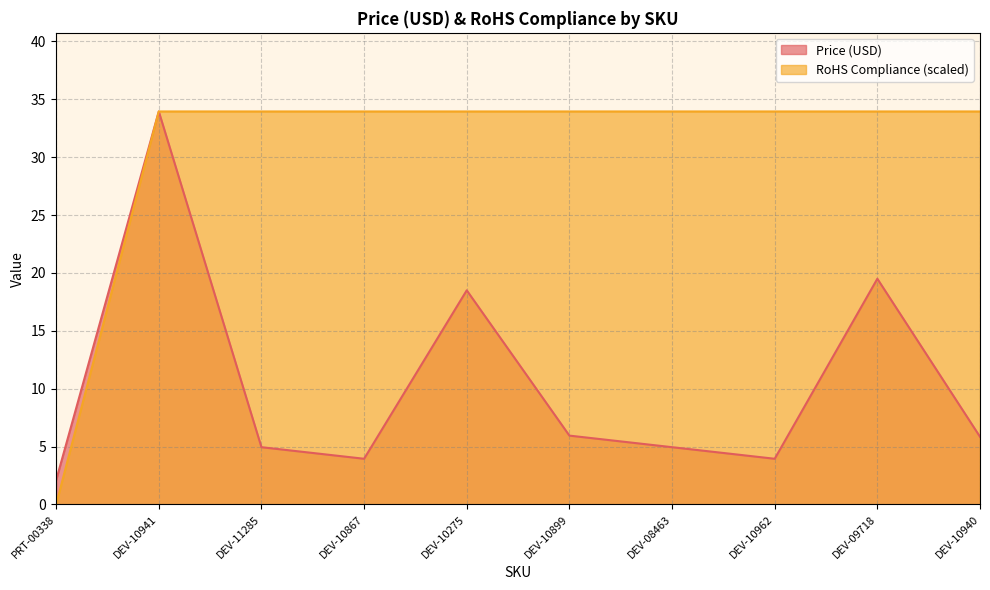

List the labels in order of Price (USD) value, largest first.

DEV-10941, DEV-09718, DEV-10275, DEV-10899, DEV-10940, DEV-11285, DEV-08463, DEV-10867, DEV-10962, PRT-00338